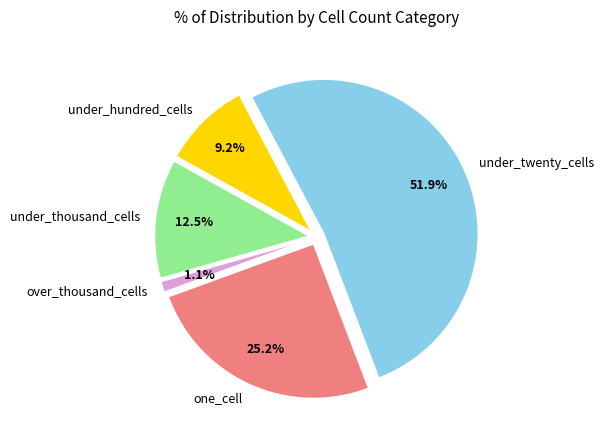

To the nearest percent, what percentage of the pie is under_twenty_cells?

52%